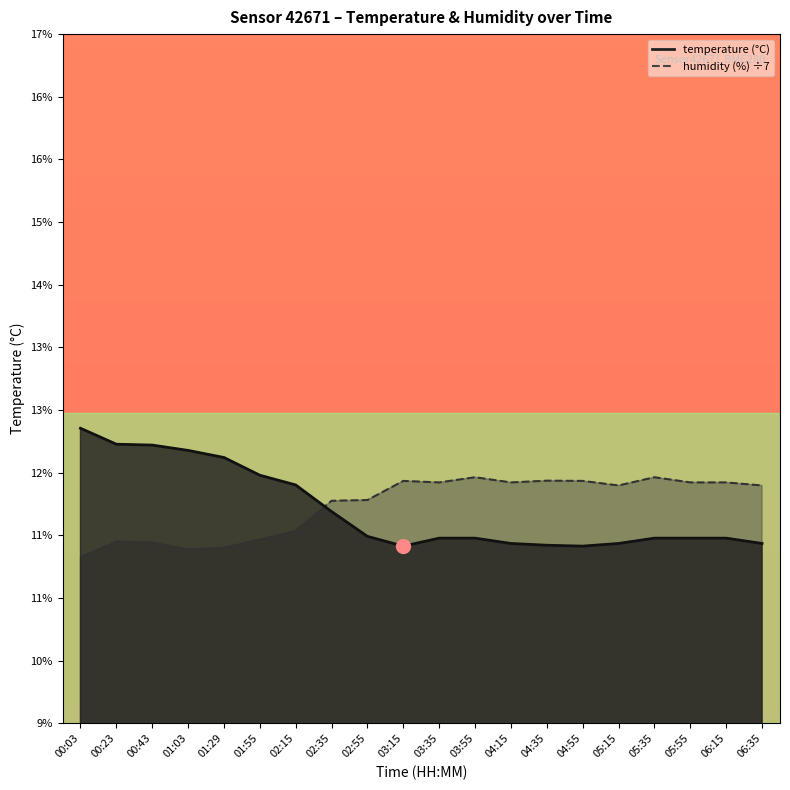

Reading left to right, list all the values displayed in this chart.

temperature: 12.5	12.3	12.3	12.2	12.2	12.0	11.8	11.6	11.3	11.2	11.2	11.2	11.2	11.2	11.2	11.2	11.2	11.2	11.2	11.2
humidity: 11.0	11.2	11.2	11.1	11.1	11.2	11.3	11.7	11.7	11.9	11.9	11.9	11.9	11.9	11.9	11.8	11.9	11.9	11.9	11.8